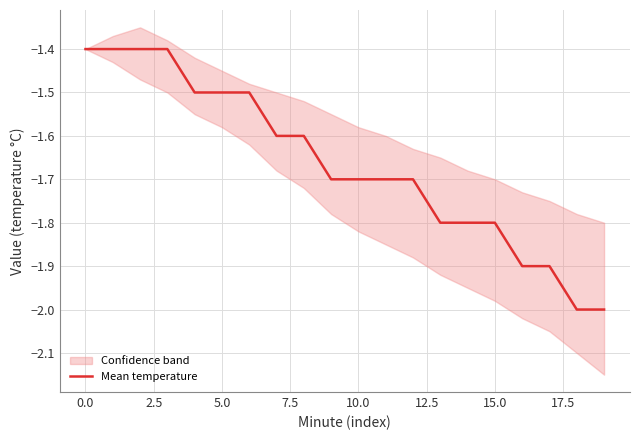

Reading left to right, extract all data points from this chart.

-1.4	-1.4	-1.4	-1.4	-1.5	-1.5	-1.5	-1.6	-1.6	-1.7	-1.7	-1.7	-1.7	-1.8	-1.8	-1.8	-1.9	-1.9	-2.0	-2.0